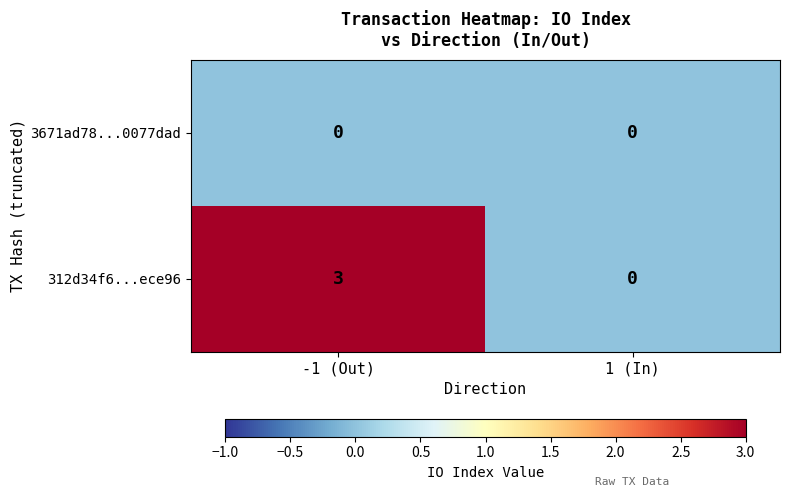

Reading right to left, extract all data points from this chart.

3671ad78...0077dad: 0	0
312d34f6...ece96: 0	3